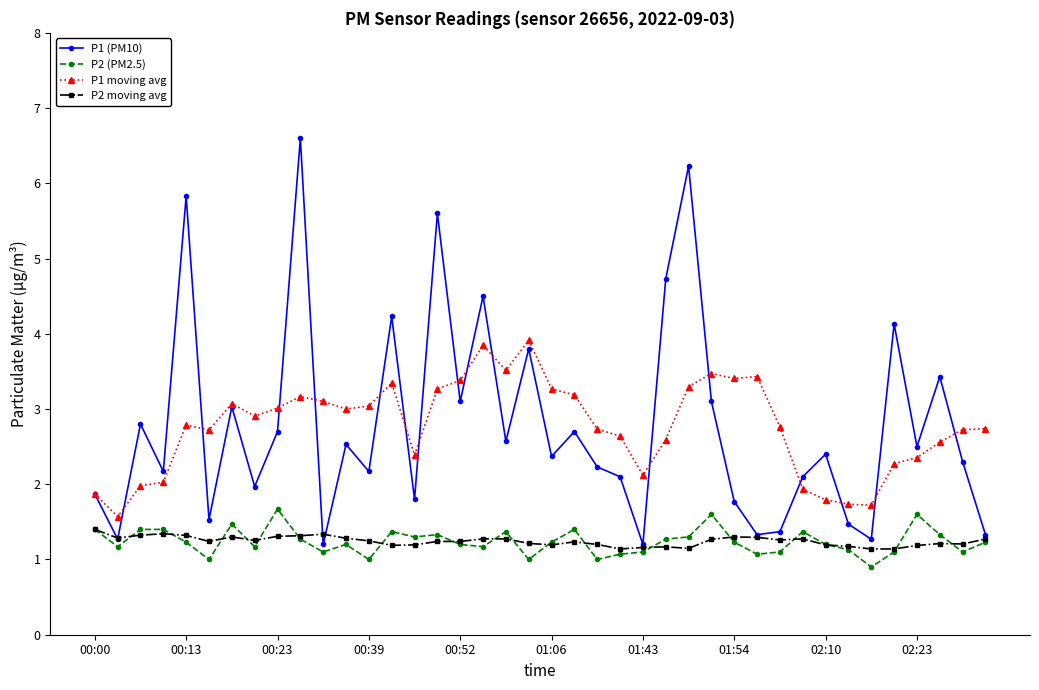

What is the minimum value shown in the chart?

0.9